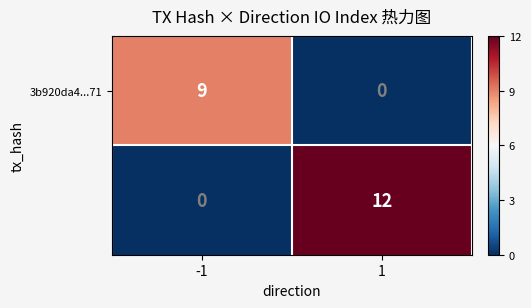

What is the total value across all series at -1?

9